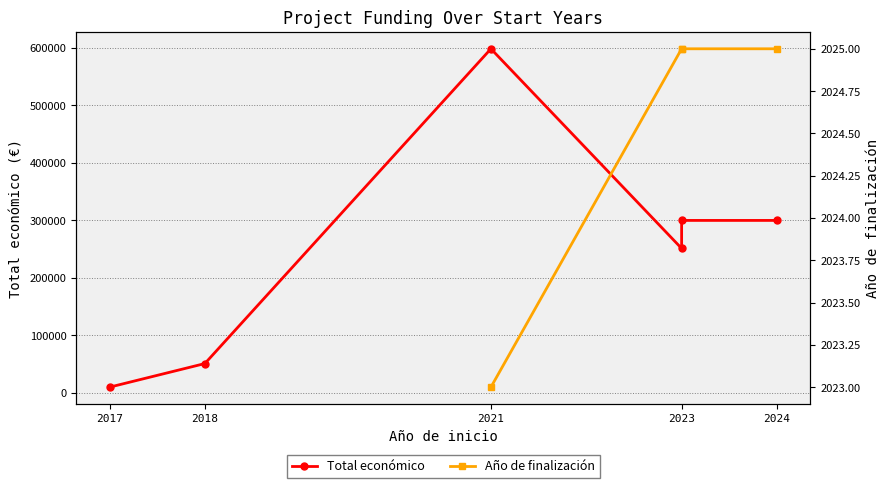

Which series changed the most between 2017 and 2023?

Total económico